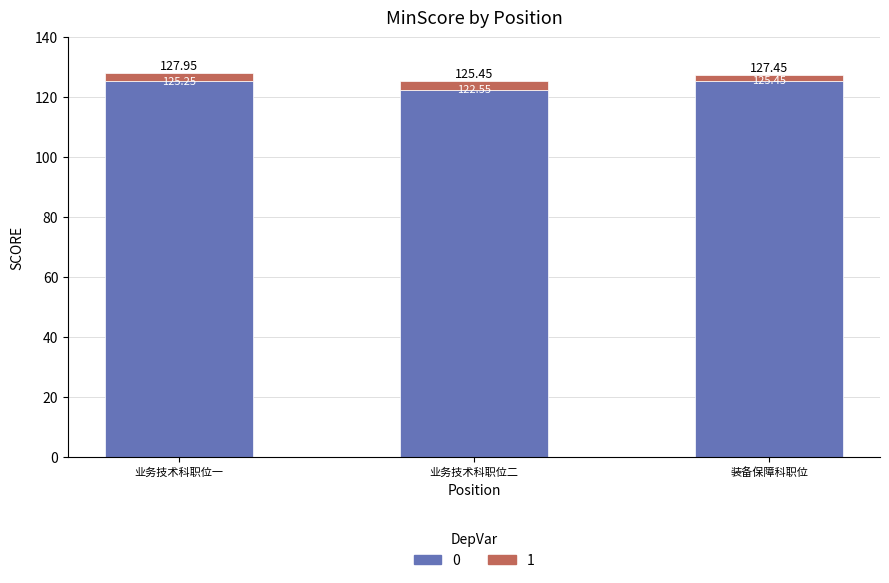

What is the total value across all series at 装备保障科职位?

127.5